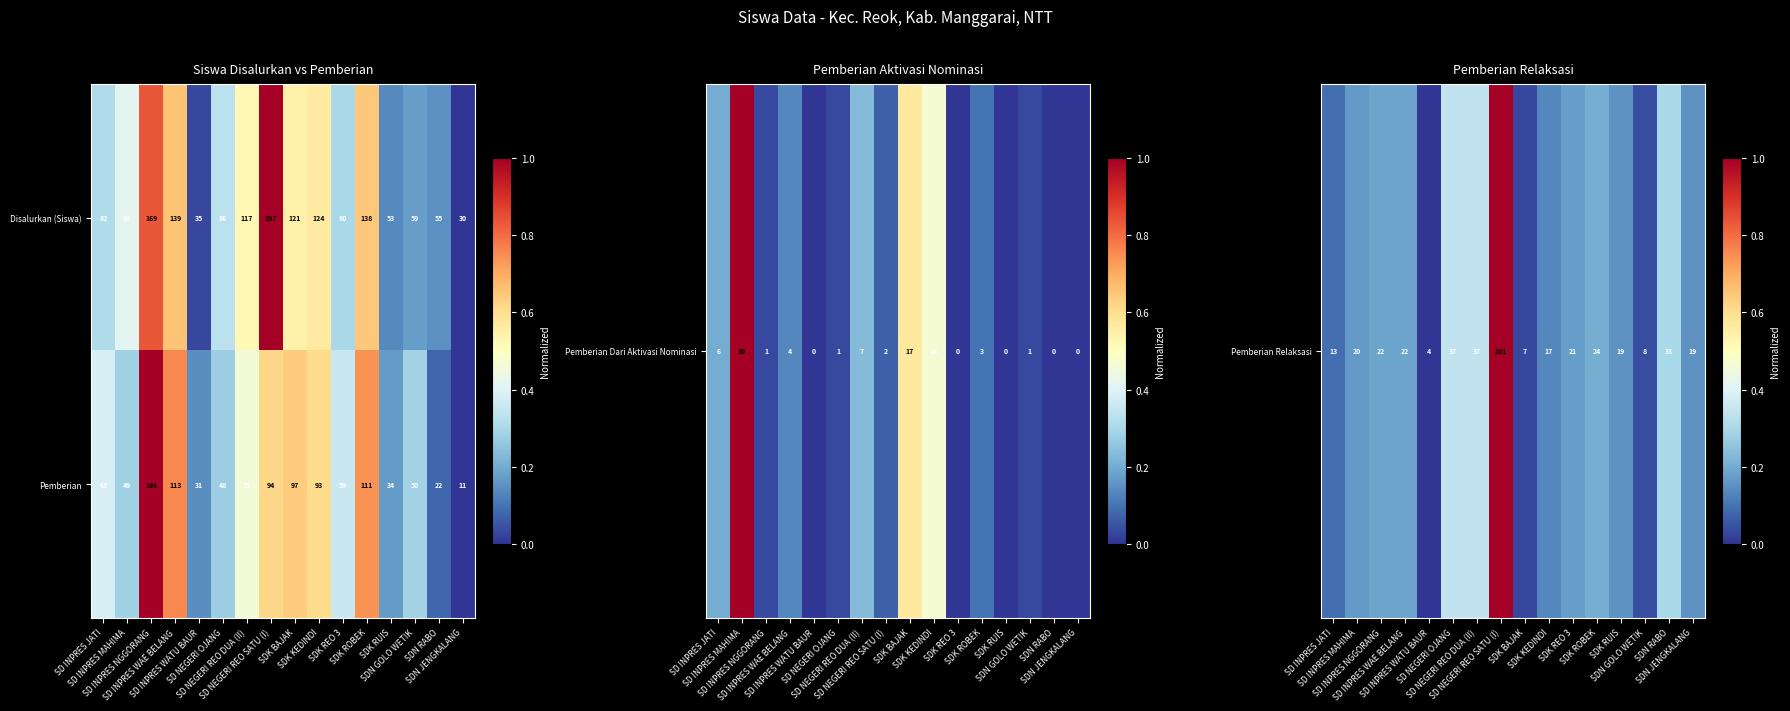

What is the highest value of the Disalurkan (Siswa) series?

197